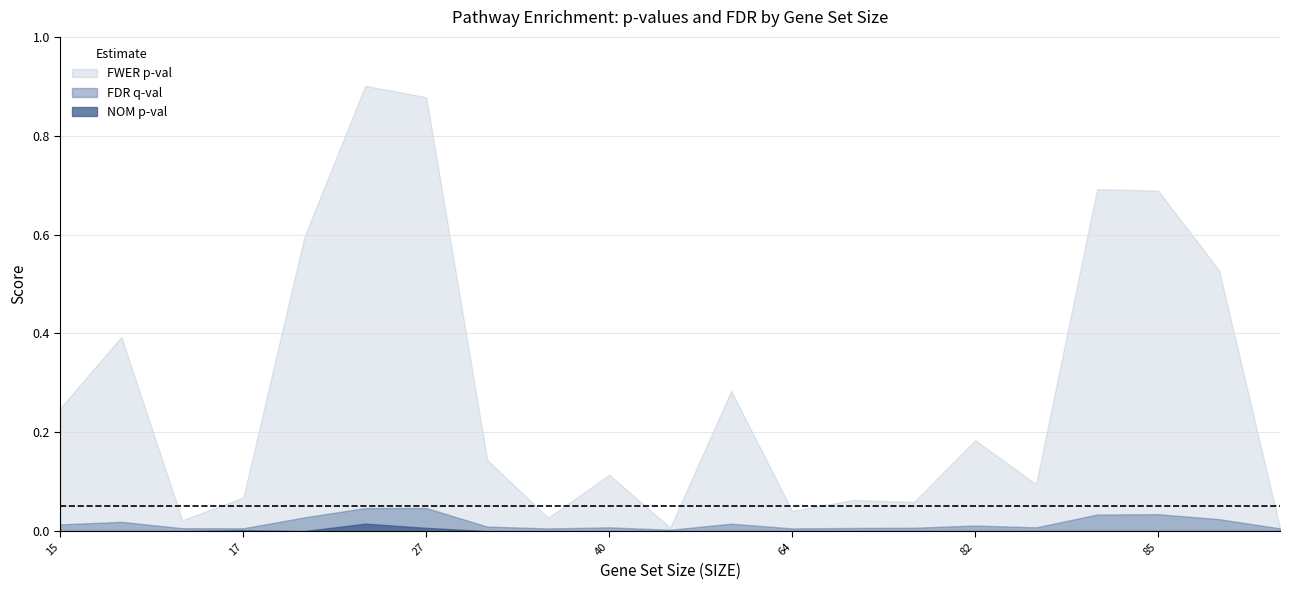

The value of NOM p-val at 15 is 0.0. True or false?

True